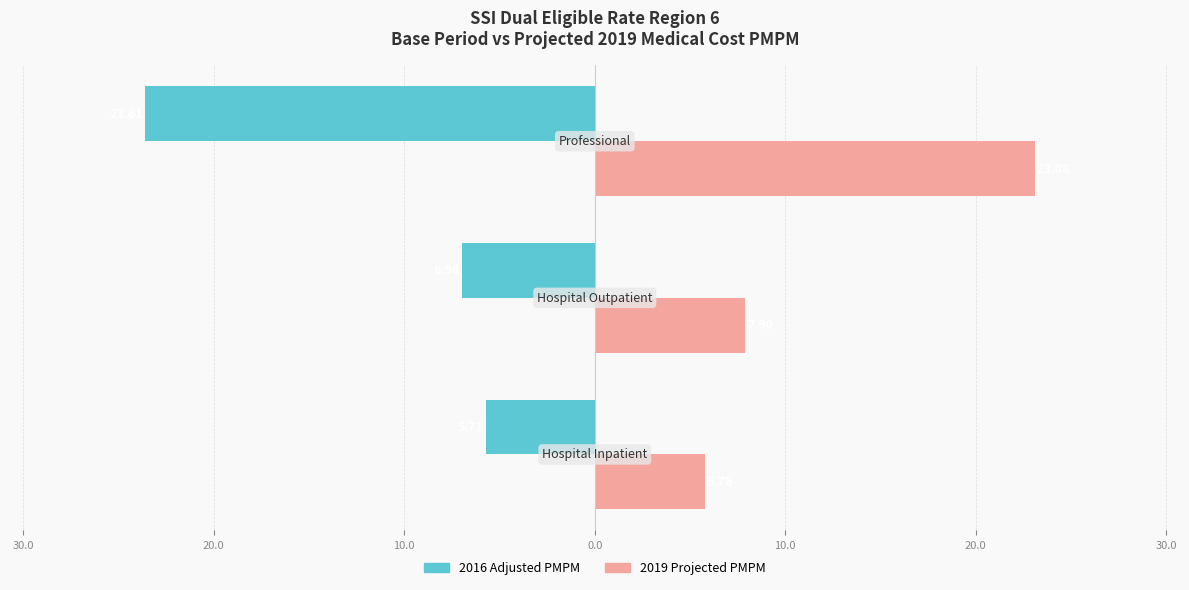

What are all the series names shown in the legend?

2016 Adjusted PMPM, 2019 Projected PMPM